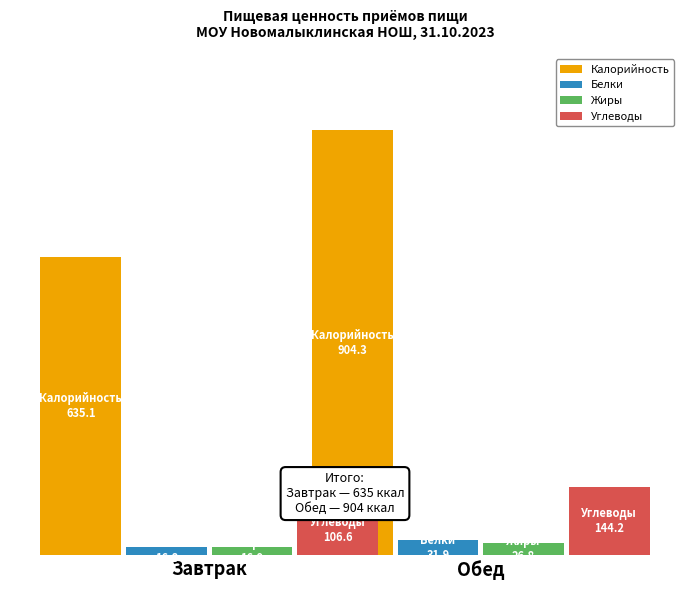

At how many categories does at least one series exceed 317?

2